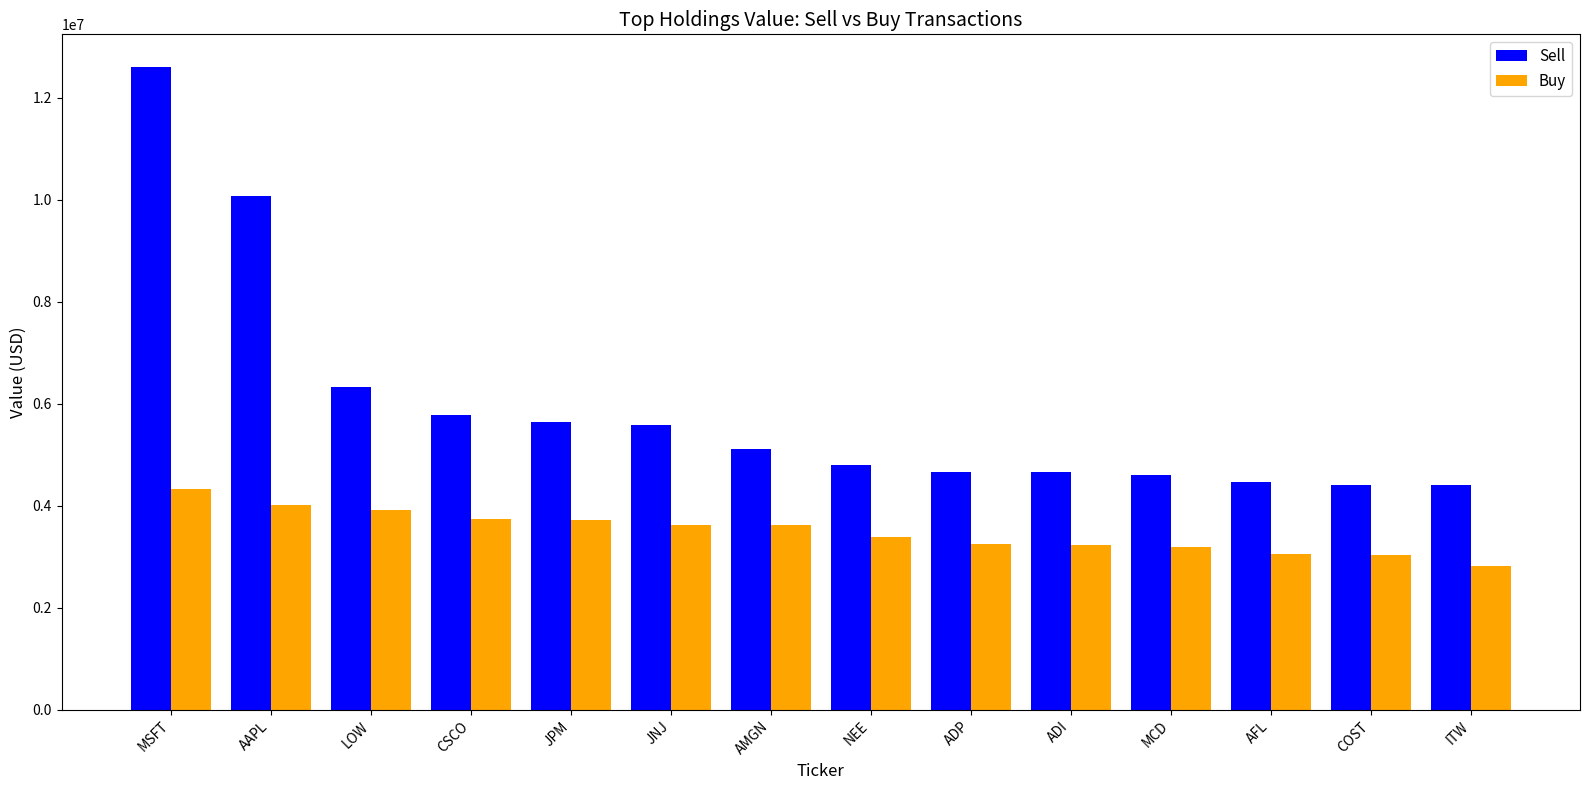

What is the label of the 6th bar from the left?

JNJ